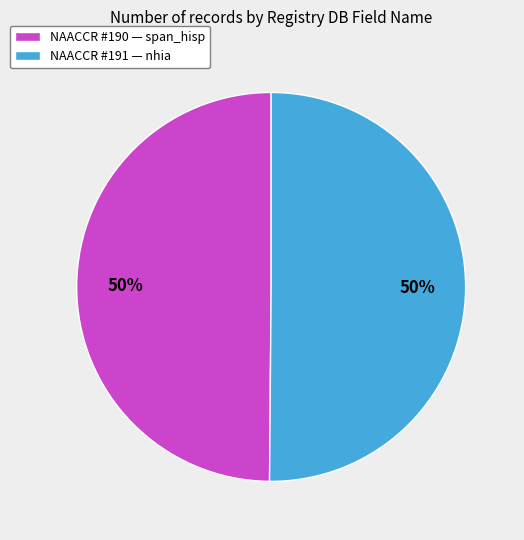

What is the ratio of the value at NAACCR #191 — nhia to the value at NAACCR #190 — span_hisp?

1.0